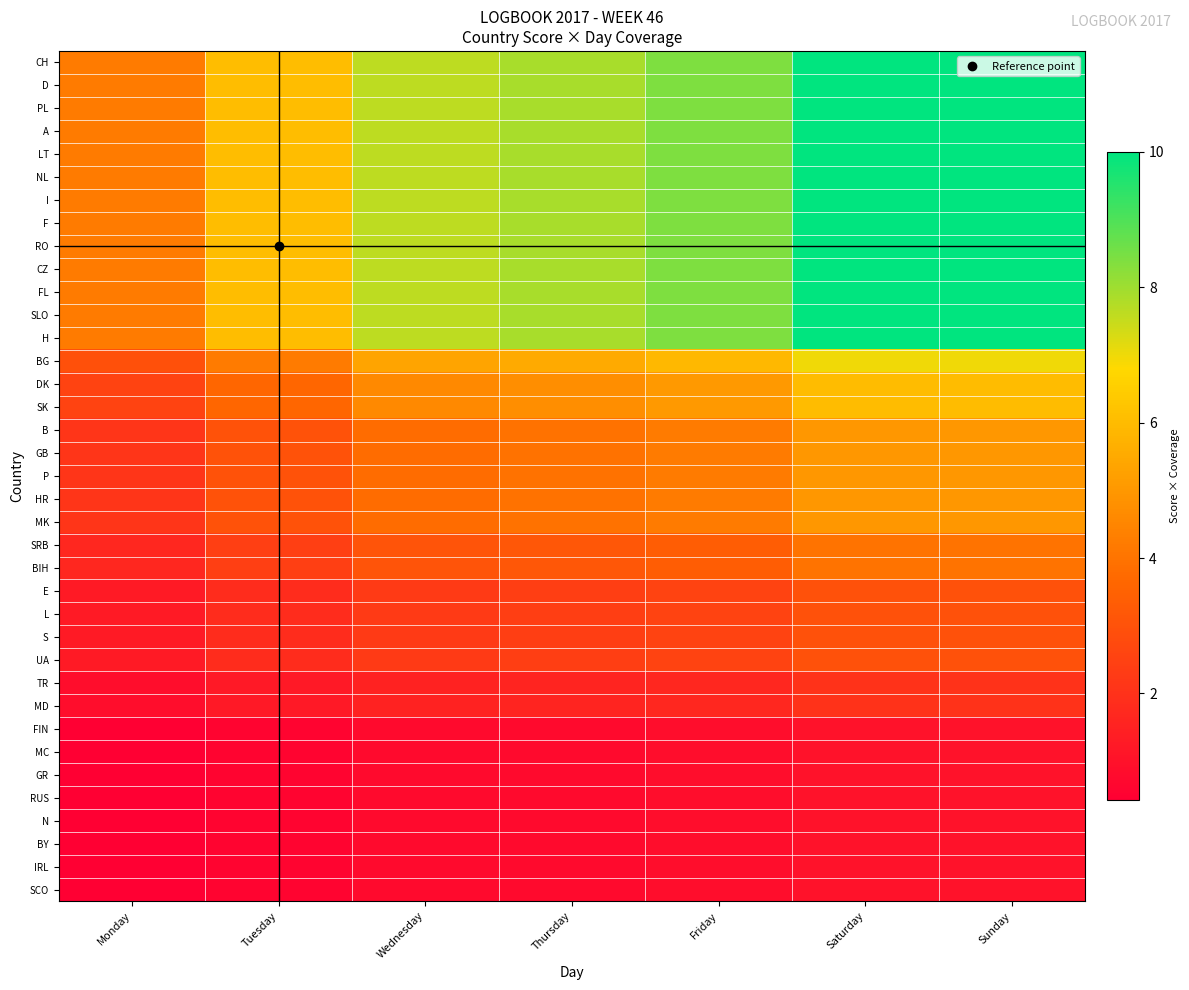

Reading right to left, what are all the values shown in this chart?

CH: Sunday=10.0	Saturday=10.0	Friday=8.4	Thursday=7.9	Wednesday=7.6	Tuesday=6.1	Monday=4.2
D: Sunday=10.0	Saturday=10.0	Friday=8.4	Thursday=7.9	Wednesday=7.6	Tuesday=6.1	Monday=4.2
PL: Sunday=10.0	Saturday=10.0	Friday=8.4	Thursday=7.9	Wednesday=7.6	Tuesday=6.1	Monday=4.2
A: Sunday=10.0	Saturday=10.0	Friday=8.4	Thursday=7.9	Wednesday=7.6	Tuesday=6.1	Monday=4.2
LT: Sunday=10.0	Saturday=10.0	Friday=8.4	Thursday=7.9	Wednesday=7.6	Tuesday=6.1	Monday=4.2
NL: Sunday=10.0	Saturday=10.0	Friday=8.4	Thursday=7.9	Wednesday=7.6	Tuesday=6.1	Monday=4.2
I: Sunday=10.0	Saturday=10.0	Friday=8.4	Thursday=7.9	Wednesday=7.6	Tuesday=6.1	Monday=4.2
F: Sunday=10.0	Saturday=10.0	Friday=8.4	Thursday=7.9	Wednesday=7.6	Tuesday=6.1	Monday=4.2
RO: Sunday=10.0	Saturday=10.0	Friday=8.4	Thursday=7.9	Wednesday=7.6	Tuesday=6.1	Monday=4.2
CZ: Sunday=10.0	Saturday=10.0	Friday=8.4	Thursday=7.9	Wednesday=7.6	Tuesday=6.1	Monday=4.2
FL: Sunday=10.0	Saturday=10.0	Friday=8.4	Thursday=7.9	Wednesday=7.6	Tuesday=6.1	Monday=4.2
SLO: Sunday=10.0	Saturday=10.0	Friday=8.4	Thursday=7.9	Wednesday=7.6	Tuesday=6.1	Monday=4.2
H: Sunday=10.0	Saturday=10.0	Friday=8.4	Thursday=7.9	Wednesday=7.6	Tuesday=6.1	Monday=4.2
BG: Sunday=7.0	Saturday=7.0	Friday=5.9	Thursday=5.5	Wednesday=5.3	Tuesday=4.2	Monday=2.9
DK: Sunday=6.0	Saturday=6.0	Friday=5.1	Thursday=4.7	Wednesday=4.6	Tuesday=3.6	Monday=2.5
SK: Sunday=6.0	Saturday=6.0	Friday=5.1	Thursday=4.7	Wednesday=4.6	Tuesday=3.6	Monday=2.5
B: Sunday=5.0	Saturday=5.0	Friday=4.2	Thursday=3.9	Wednesday=3.8	Tuesday=3.0	Monday=2.1
GB: Sunday=5.0	Saturday=5.0	Friday=4.2	Thursday=3.9	Wednesday=3.8	Tuesday=3.0	Monday=2.1
P: Sunday=5.0	Saturday=5.0	Friday=4.2	Thursday=3.9	Wednesday=3.8	Tuesday=3.0	Monday=2.1
HR: Sunday=5.0	Saturday=5.0	Friday=4.2	Thursday=3.9	Wednesday=3.8	Tuesday=3.0	Monday=2.1
MK: Sunday=5.0	Saturday=5.0	Friday=4.2	Thursday=3.9	Wednesday=3.8	Tuesday=3.0	Monday=2.1
SRB: Sunday=4.0	Saturday=4.0	Friday=3.4	Thursday=3.2	Wednesday=3.1	Tuesday=2.4	Monday=1.7
BIH: Sunday=4.0	Saturday=4.0	Friday=3.4	Thursday=3.2	Wednesday=3.1	Tuesday=2.4	Monday=1.7
E: Sunday=3.0	Saturday=3.0	Friday=2.5	Thursday=2.4	Wednesday=2.3	Tuesday=1.8	Monday=1.3
L: Sunday=3.0	Saturday=3.0	Friday=2.5	Thursday=2.4	Wednesday=2.3	Tuesday=1.8	Monday=1.3
S: Sunday=3.0	Saturday=3.0	Friday=2.5	Thursday=2.4	Wednesday=2.3	Tuesday=1.8	Monday=1.3
UA: Sunday=3.0	Saturday=3.0	Friday=2.5	Thursday=2.4	Wednesday=2.3	Tuesday=1.8	Monday=1.3
TR: Sunday=2.0	Saturday=2.0	Friday=1.7	Thursday=1.6	Wednesday=1.5	Tuesday=1.2	Monday=0.8
MD: Sunday=2.0	Saturday=2.0	Friday=1.7	Thursday=1.6	Wednesday=1.5	Tuesday=1.2	Monday=0.8
FIN: Sunday=1.0	Saturday=1.0	Friday=0.8	Thursday=0.8	Wednesday=0.8	Tuesday=0.6	Monday=0.4
MC: Sunday=1.0	Saturday=1.0	Friday=0.8	Thursday=0.8	Wednesday=0.8	Tuesday=0.6	Monday=0.4
GR: Sunday=1.0	Saturday=1.0	Friday=0.8	Thursday=0.8	Wednesday=0.8	Tuesday=0.6	Monday=0.4
RUS: Sunday=1.0	Saturday=1.0	Friday=0.8	Thursday=0.8	Wednesday=0.8	Tuesday=0.6	Monday=0.4
N: Sunday=1.0	Saturday=1.0	Friday=0.8	Thursday=0.8	Wednesday=0.8	Tuesday=0.6	Monday=0.4
BY: Sunday=1.0	Saturday=1.0	Friday=0.8	Thursday=0.8	Wednesday=0.8	Tuesday=0.6	Monday=0.4
IRL: Sunday=1.0	Saturday=1.0	Friday=0.8	Thursday=0.8	Wednesday=0.8	Tuesday=0.6	Monday=0.4
SCO: Sunday=1.0	Saturday=1.0	Friday=0.8	Thursday=0.8	Wednesday=0.8	Tuesday=0.6	Monday=0.4